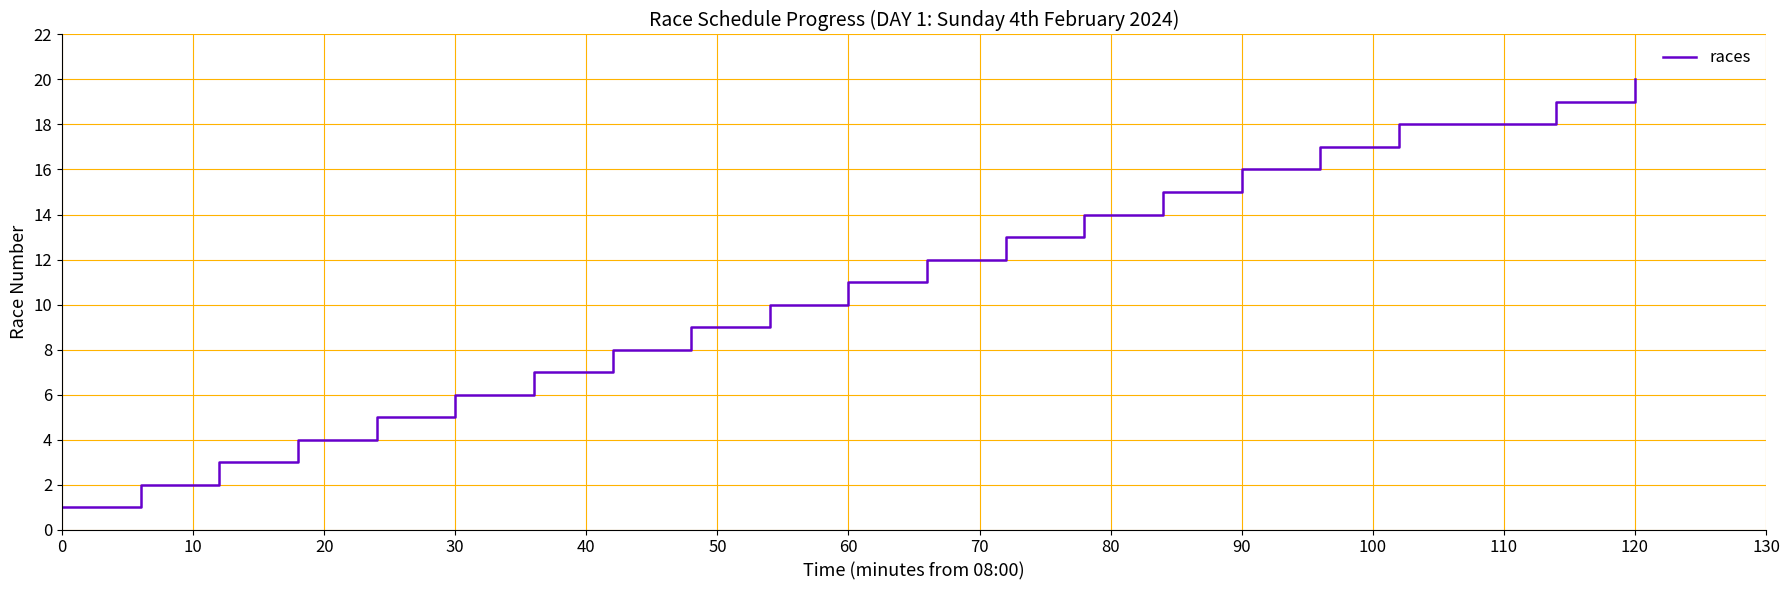

How many lines are shown in the chart?

1